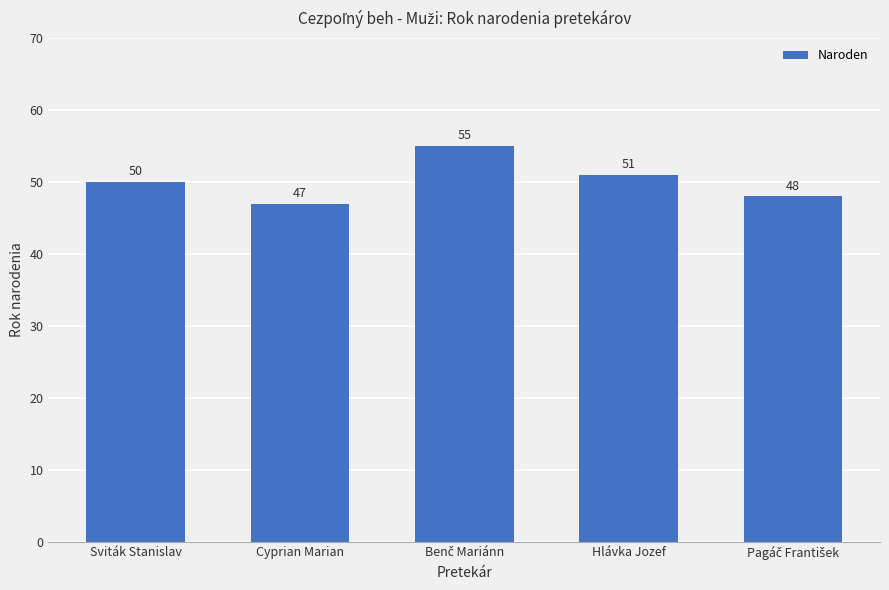

What is the difference between the values at Cyprian Marian and Hlávka Jozef?

4